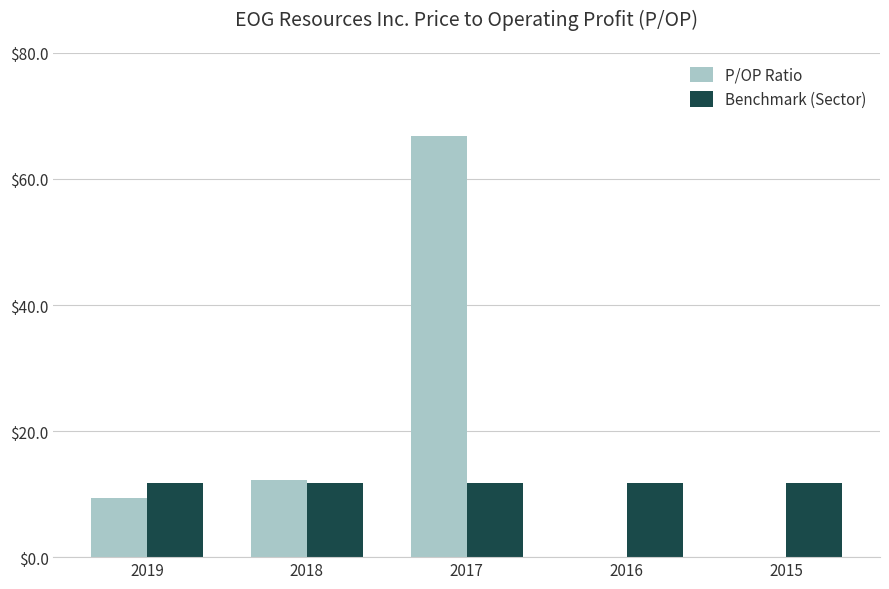

Is the value of P/OP Ratio at 2016 greater than the value of Benchmark (Sector) at 2017?

No